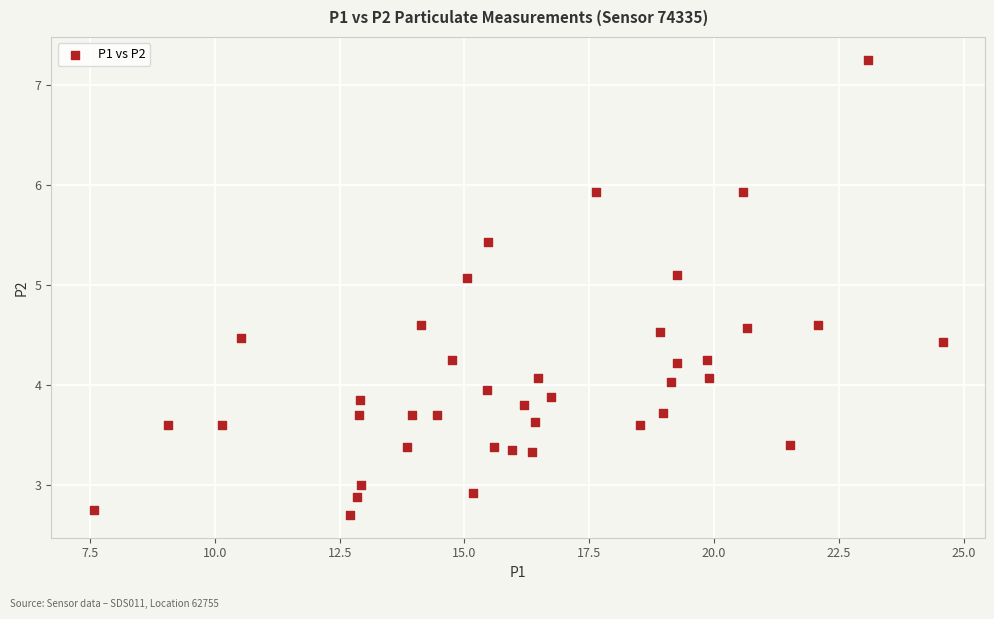

What is the range of X values (max minus min)?

17.0